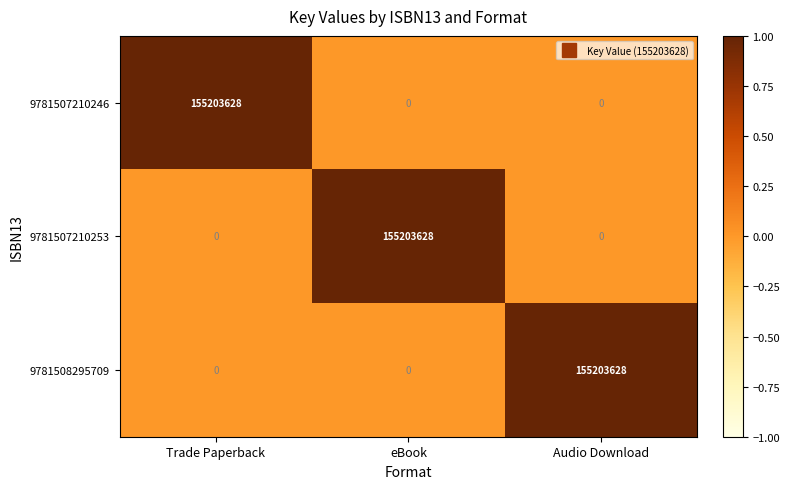

At how many categories does at least one series exceed 39461013?

3